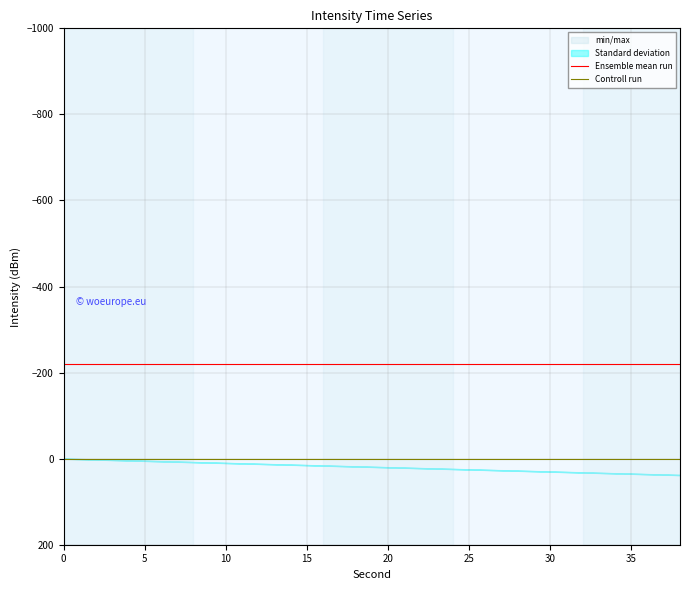

The value of Ensemble mean run at 0 is -329.8. True or false?

False